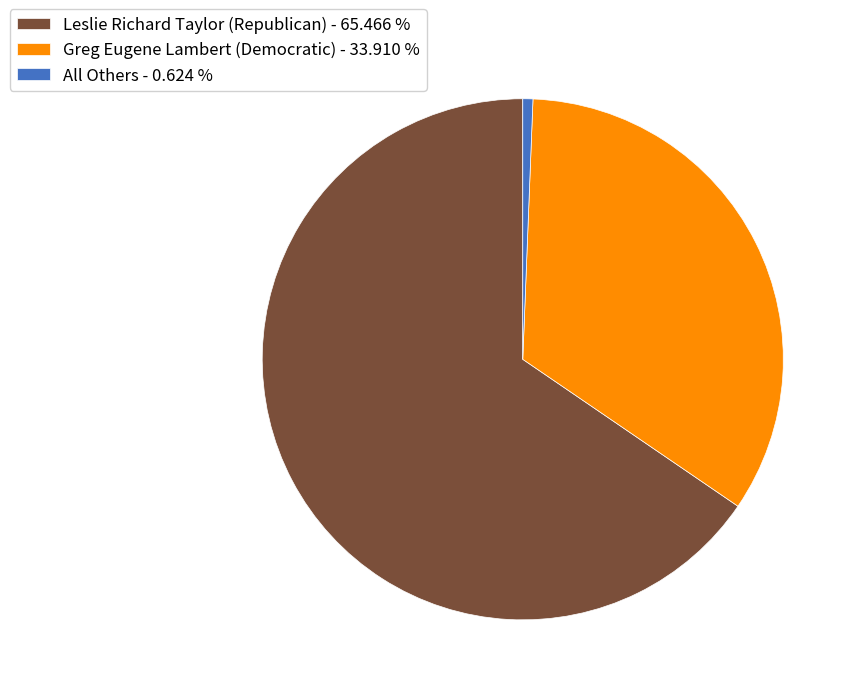

Which category has the biggest portion of the pie?

Leslie Richard Taylor (Republican)